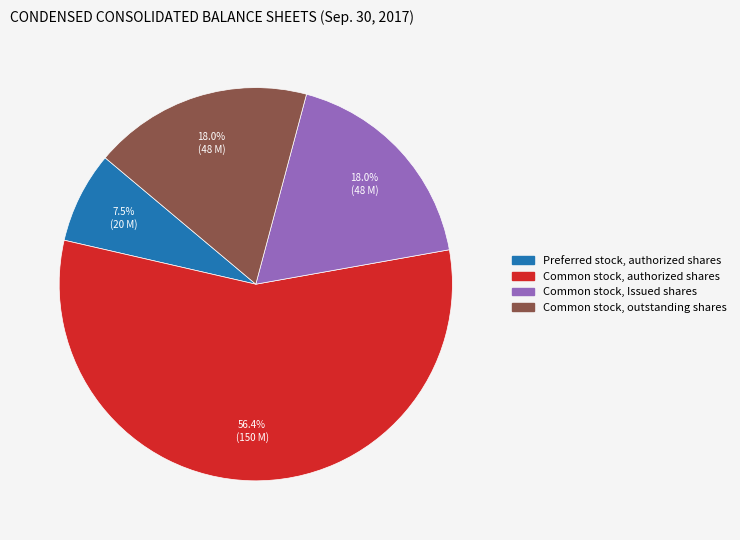

Is there any slice that represents more than half of the pie?

Yes